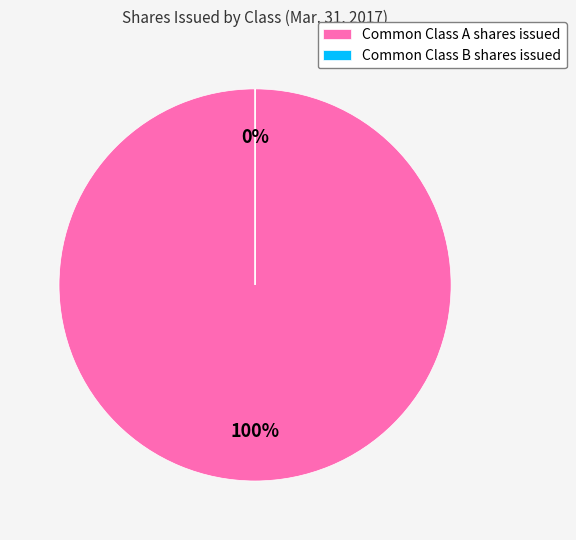

Which category has the smallest portion of the pie?

Common Class B shares issued